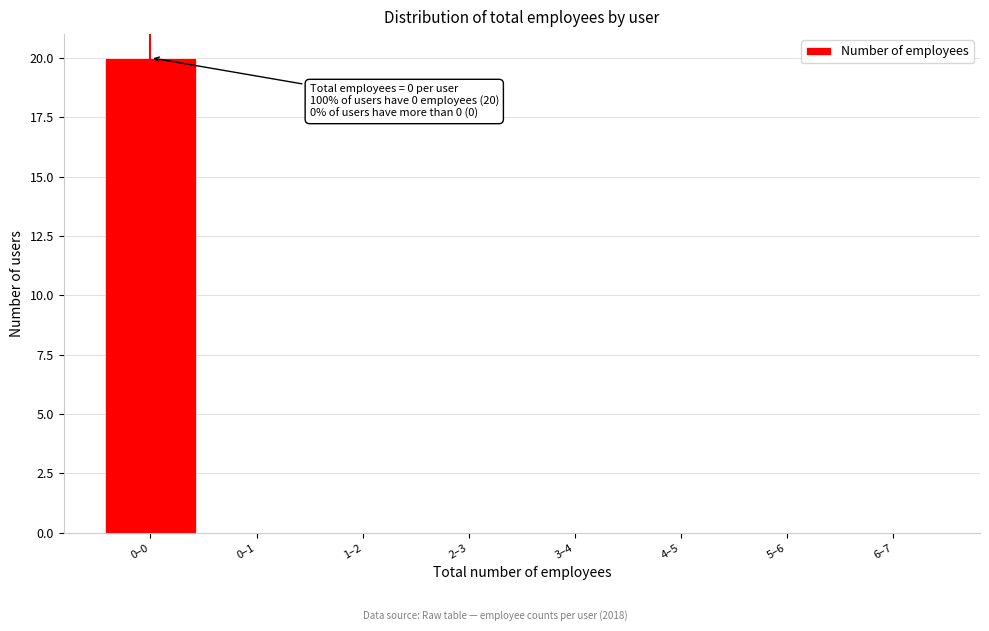

Reading left to right, what are all the values shown in this chart?

0–0=20	0–1=0	1–2=0	2–3=0	3–4=0	4–5=0	5–6=0	6–7=0